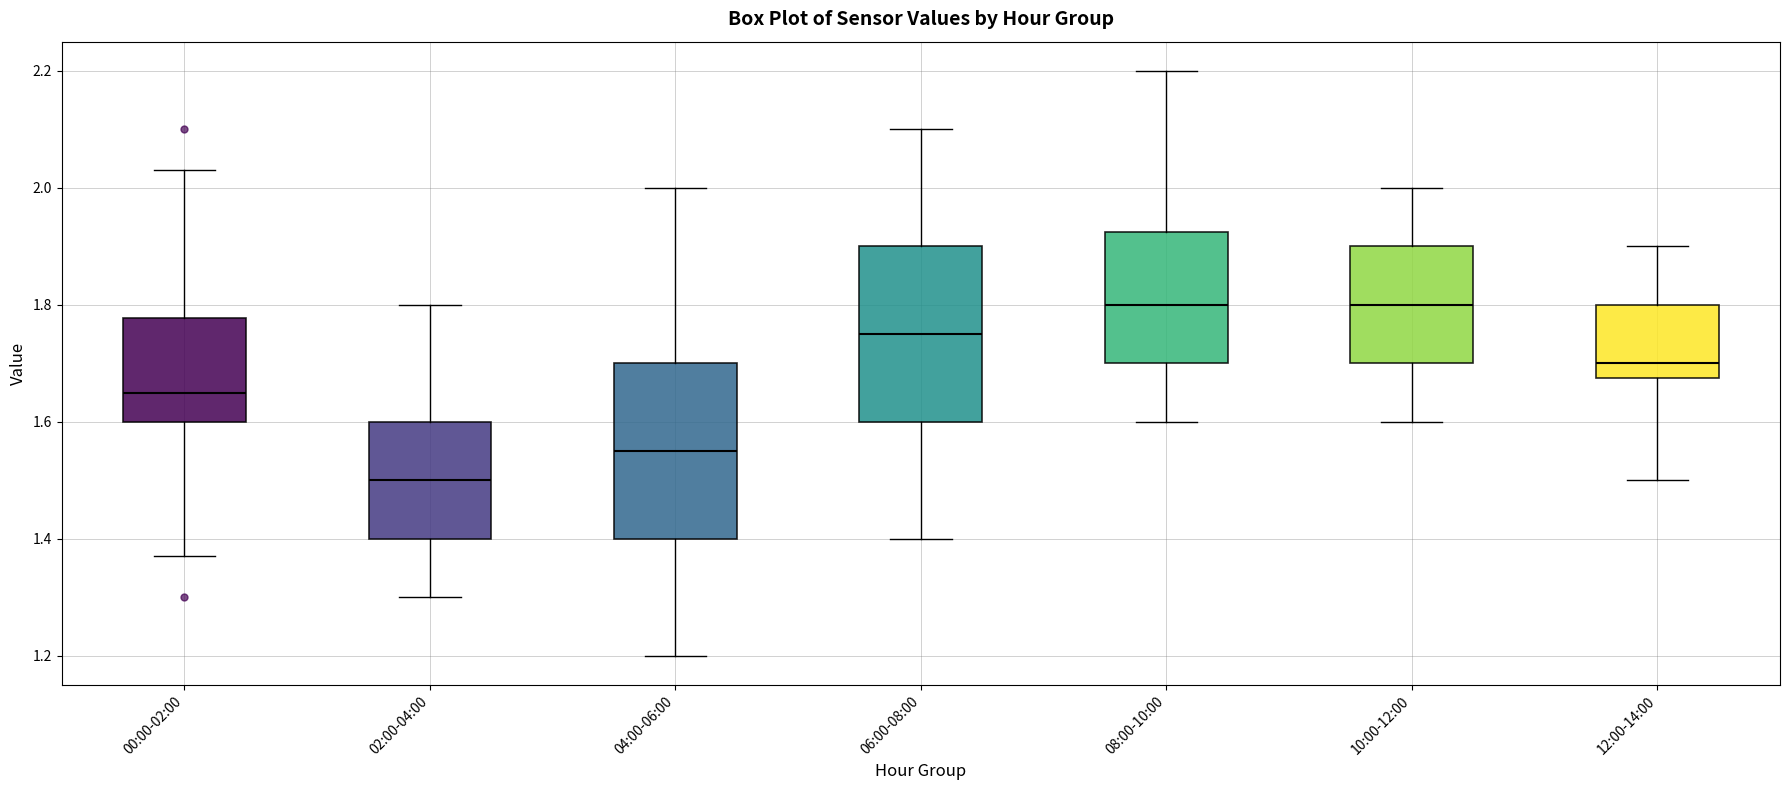

Reading left to right, transcribe this box plot: for each box, give where its median line is, the range the box spans, and where its two whiskers end, as read against the y-axis. The values are not printed on the chart, so give them approximately, as read against the axis.

00:00-02:00: median 1.66, box 1.60 to 1.78, whiskers 1.38 to 2.04
02:00-04:00: median 1.50, box 1.40 to 1.60, whiskers 1.30 to 1.80
04:00-06:00: median 1.56, box 1.40 to 1.70, whiskers 1.20 to 2.00
06:00-08:00: median 1.76, box 1.60 to 1.90, whiskers 1.40 to 2.10
08:00-10:00: median 1.80, box 1.70 to 1.92, whiskers 1.60 to 2.20
10:00-12:00: median 1.80, box 1.70 to 1.90, whiskers 1.60 to 2.00
12:00-14:00: median 1.70, box 1.68 to 1.80, whiskers 1.50 to 1.90